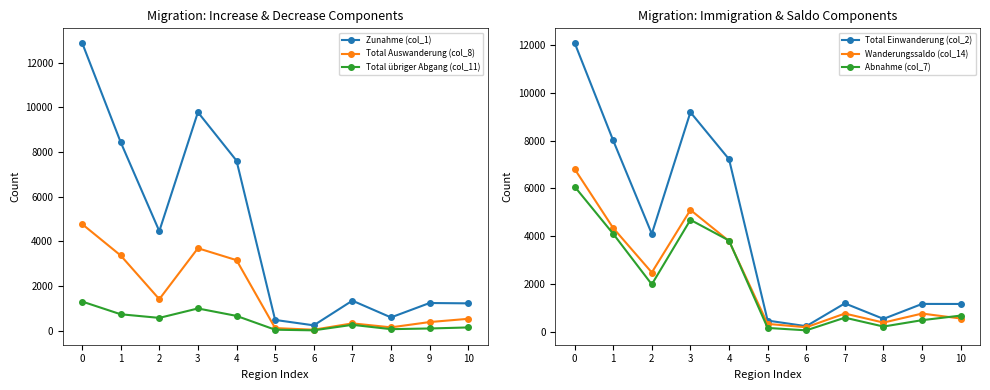

Reading left to right, extract all data points from this chart.

Zunahme (col_1): 0=12897	1=8440	2=4457	3=9783	4=7613	5=479	6=237	7=1343	8=592	9=1237	10=1222
Total Auswanderung (col_8): 0=4775	1=3366	2=1409	3=3691	4=3157	5=114	6=41	7=325	8=147	9=384	10=529
Total übriger Abgang (col_11): 0=1304	1=733	2=571	3=993	4=660	5=41	6=13	7=260	8=66	9=96	10=143
Total Einwanderung (col_2): 0=12106	1=8009	2=4097	3=9193	4=7225	5=463	6=228	7=1184	8=534	9=1161	10=1159
Wanderungssaldo (col_14): 0=6818	1=4341	2=2477	3=5099	4=3796	5=324	6=183	7=758	8=379	9=757	10=550
Abnahme (col_7): 0=6079	1=4099	2=1980	3=4684	4=3817	5=155	6=54	7=585	8=213	9=480	10=672